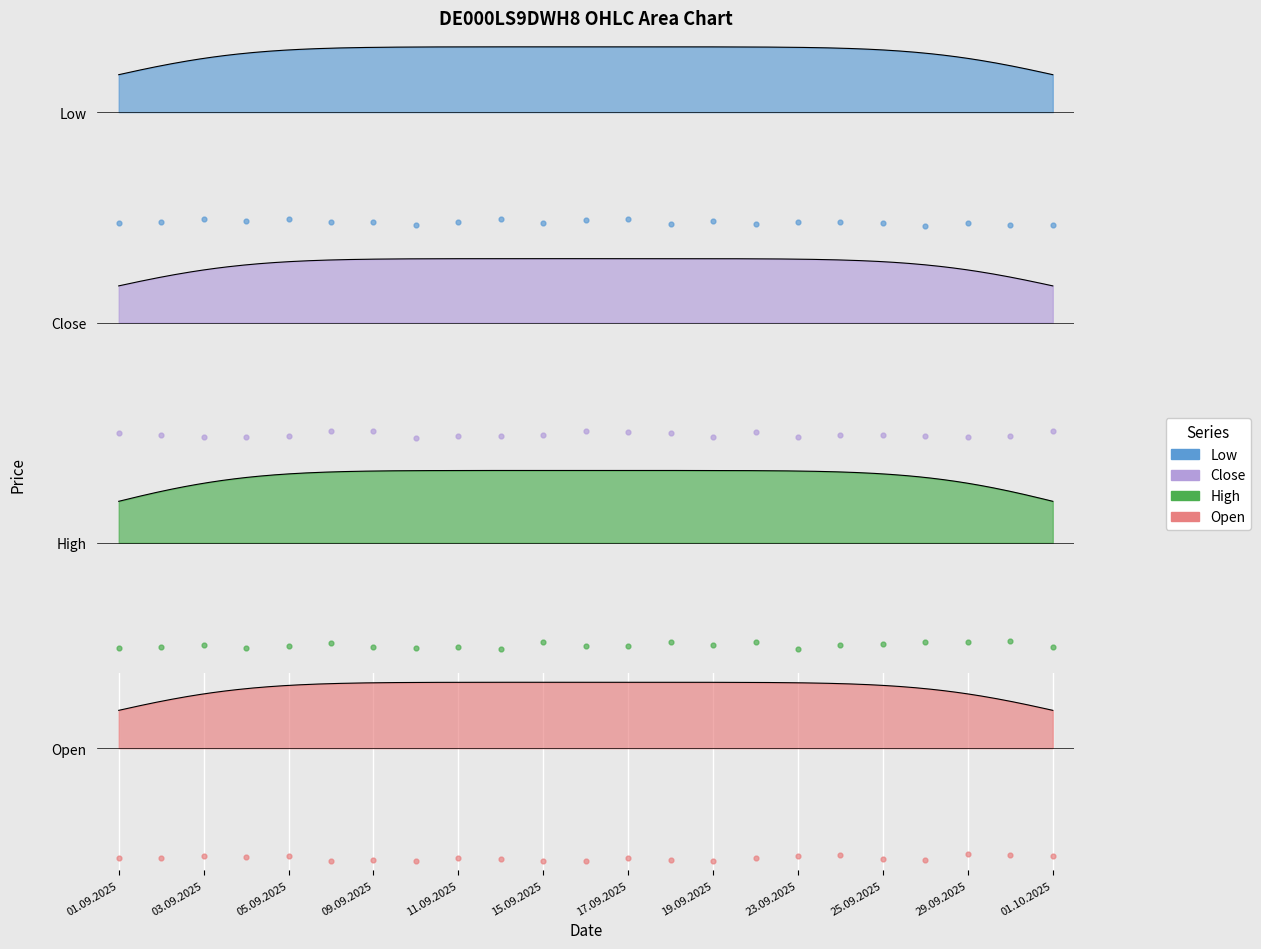

What are all the series names shown in the legend?

Open, High, Low, Close